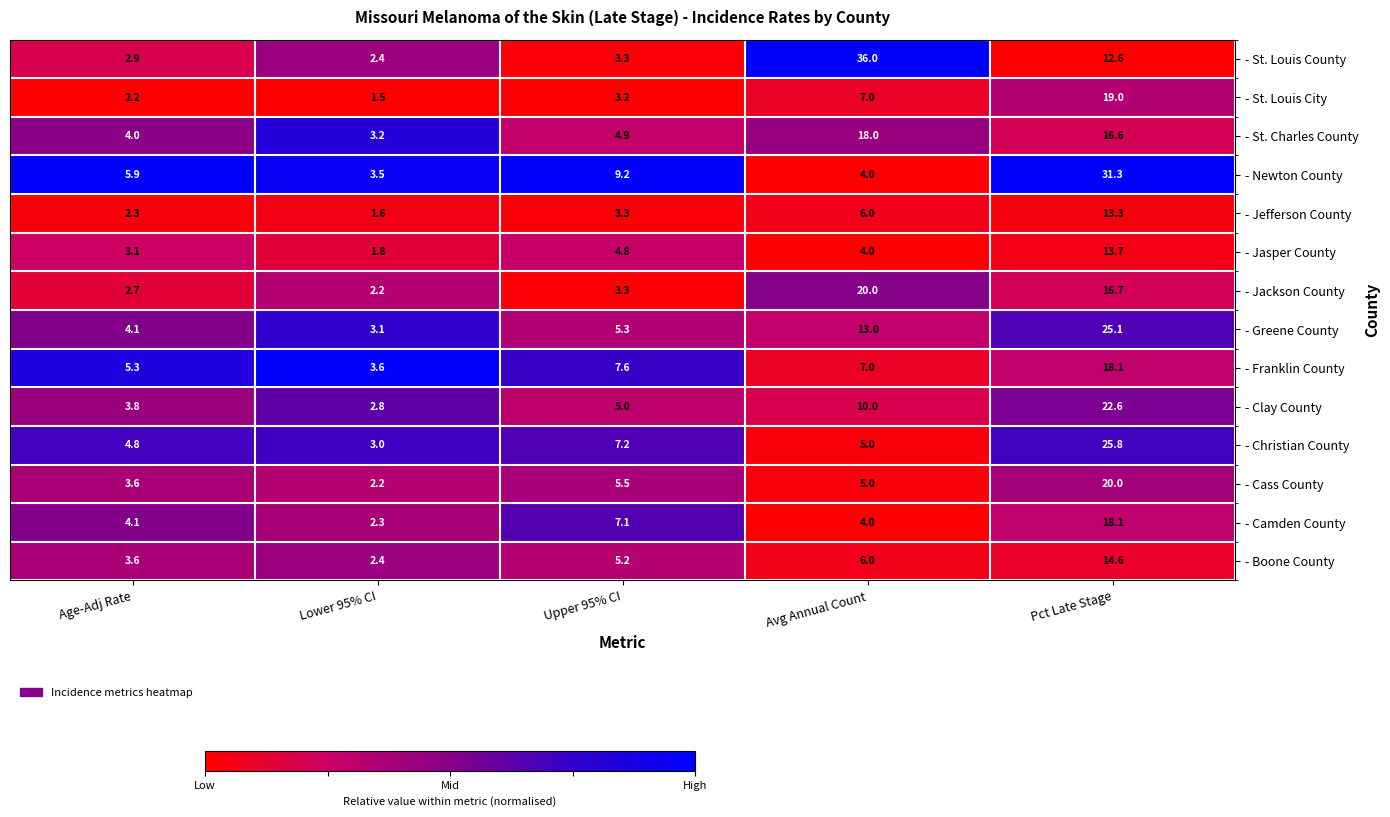

How many distinct data groups are displayed?

14